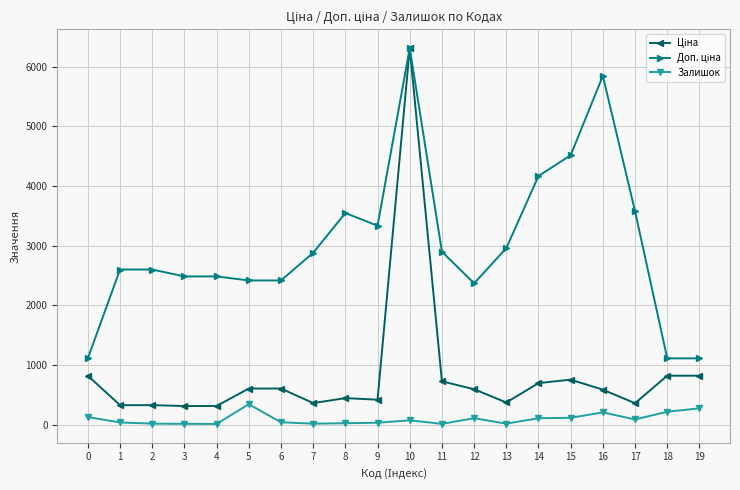

At which category is the sum across all series the highest?

10